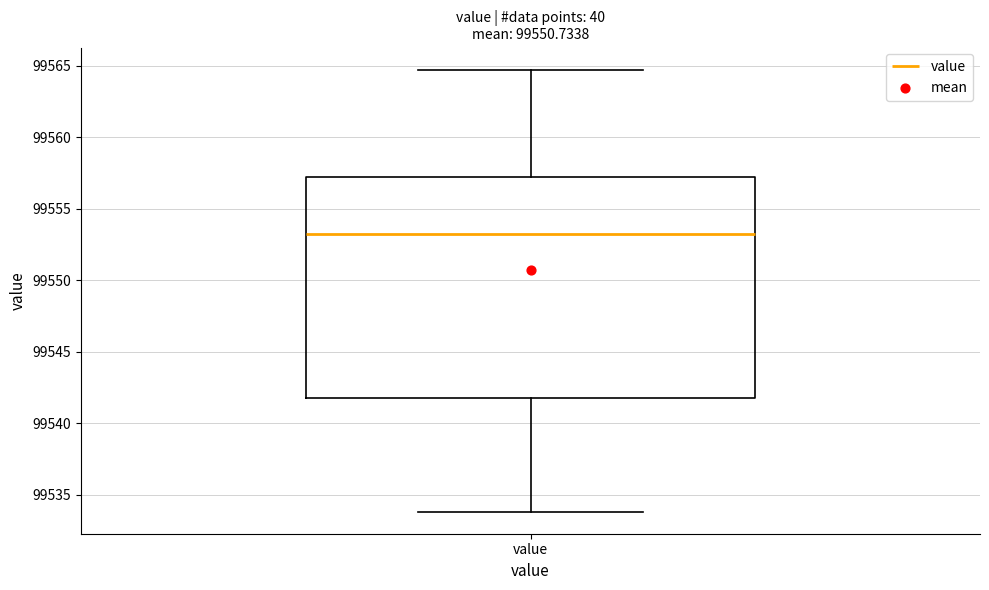

Where does the lower whisker of the box for value end on the y-axis? The values are not printed on the chart, so give them approximately, as read against the axis.

99534.0